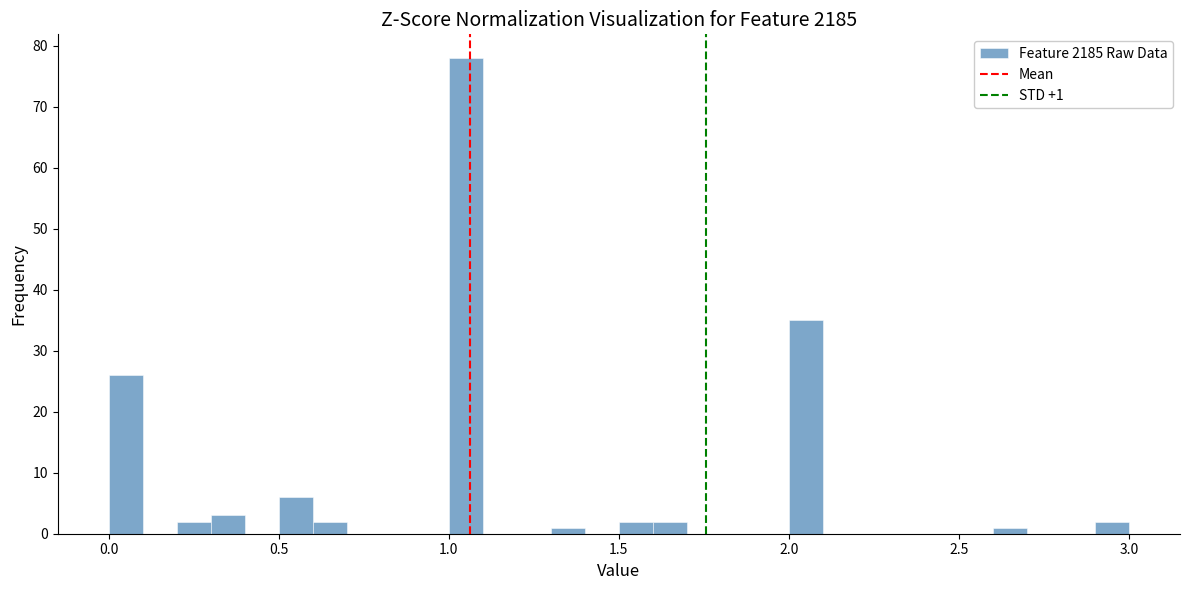

Read against the x-axis, roughly where is the centre of the tallest bar?

1.05